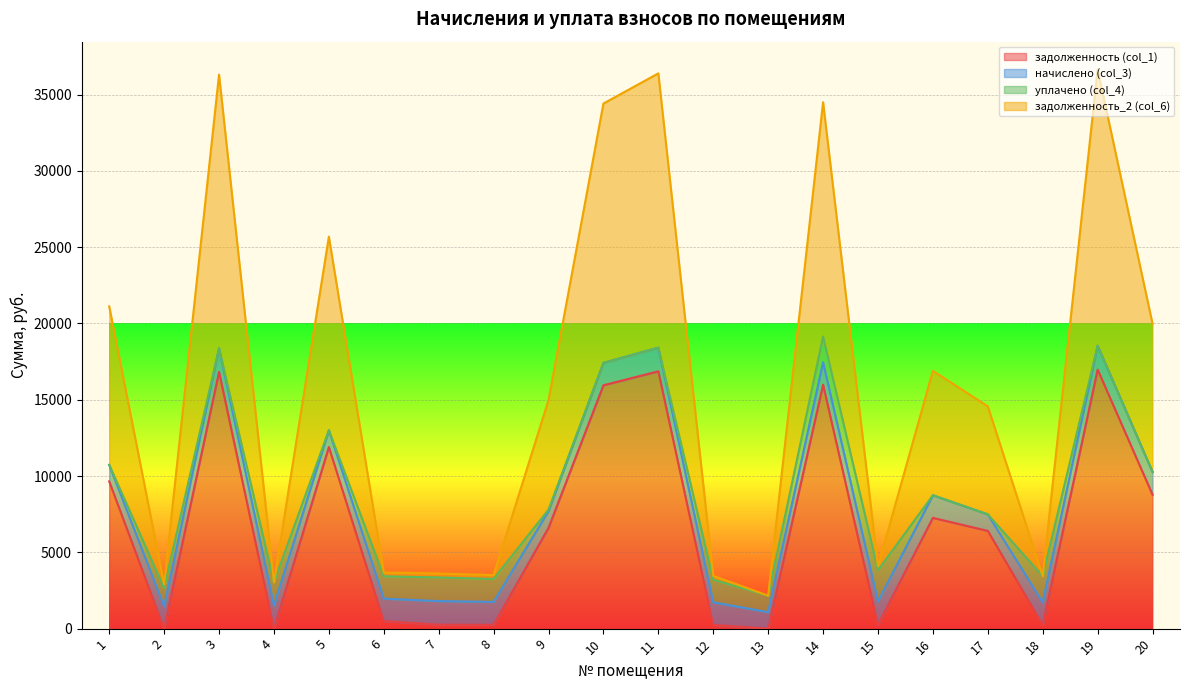

True or false: задолженность_2 (col_6) and задолженность (col_1) intersect in this chart.

False